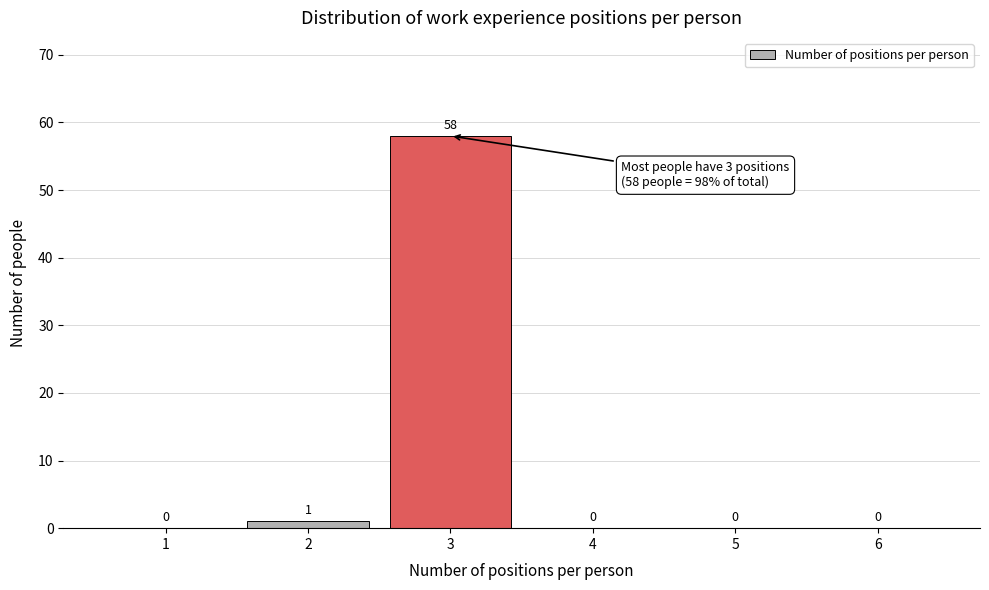

Reading right to left, what are all the values shown in this chart?

6=0	5=0	4=0	3=58	2=1	1=0